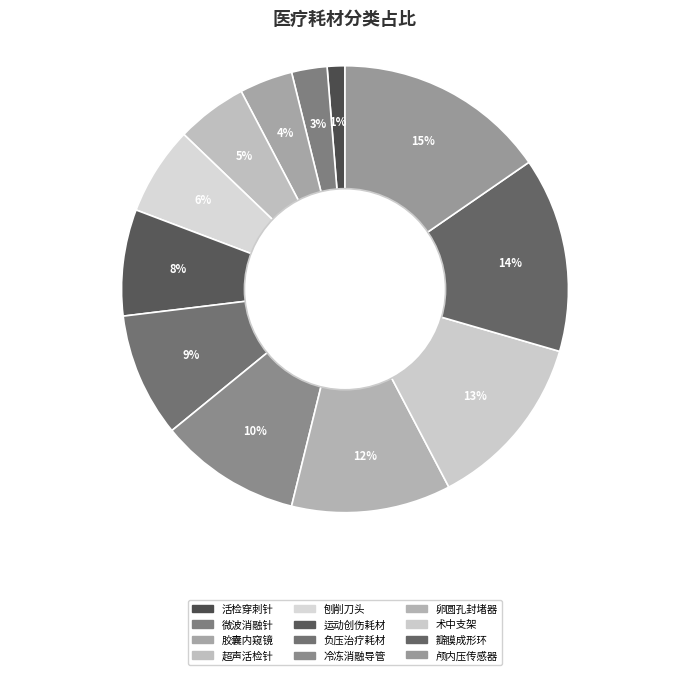

Is there a majority slice in this chart?

No